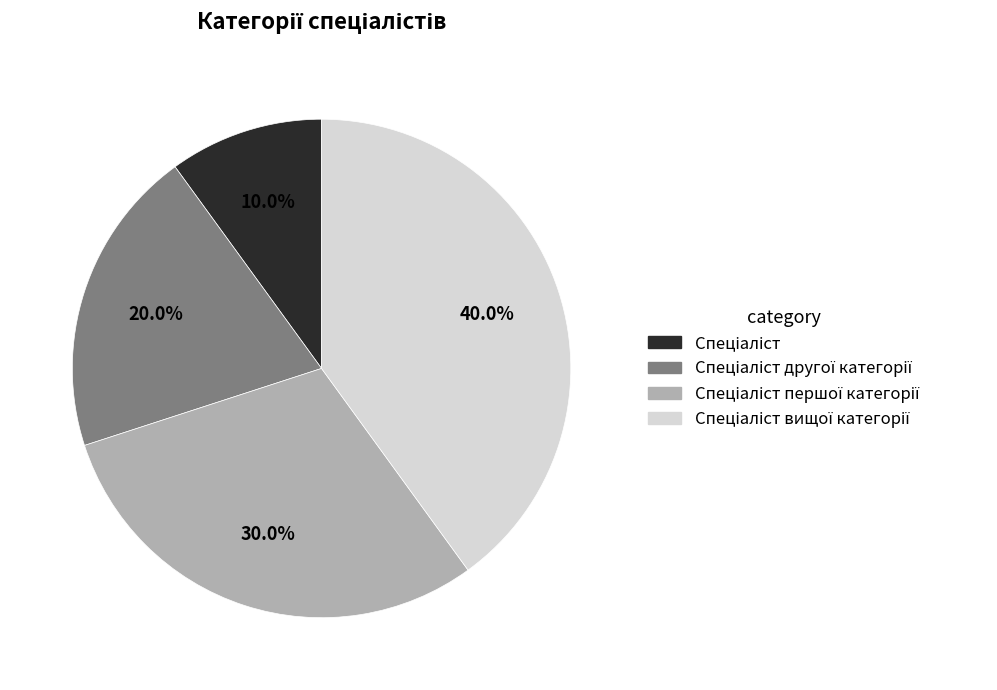

Is there any slice that represents more than half of the pie?

No